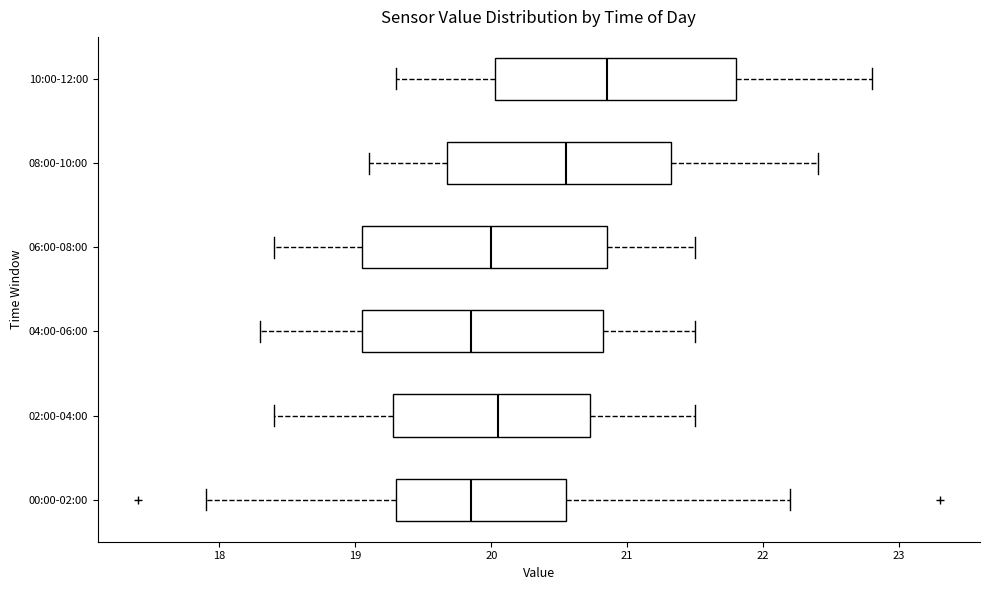

Which box has the furthest to the right median line?

10:00-12:00